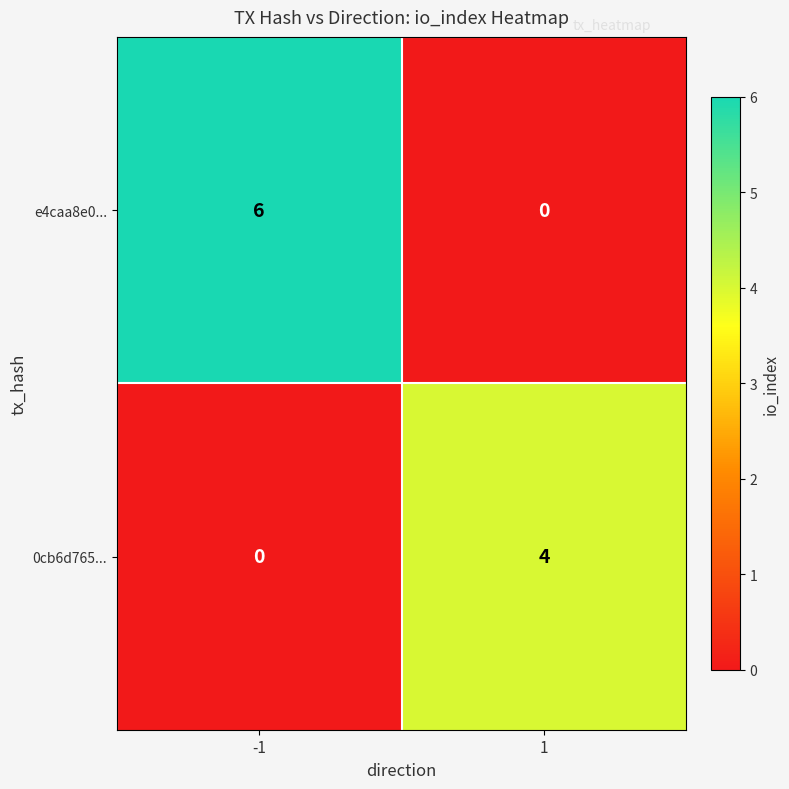

Between -1 and 1, which series saw the biggest shift?

e4caa8e0...